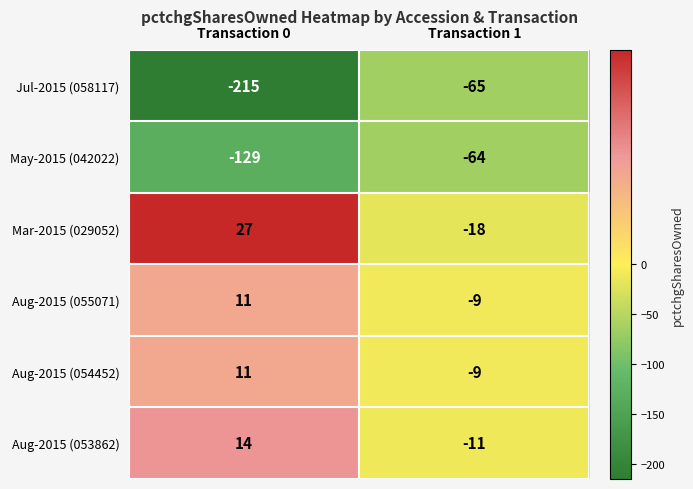

What is the difference between the highest and lowest values at Transaction 0?

242